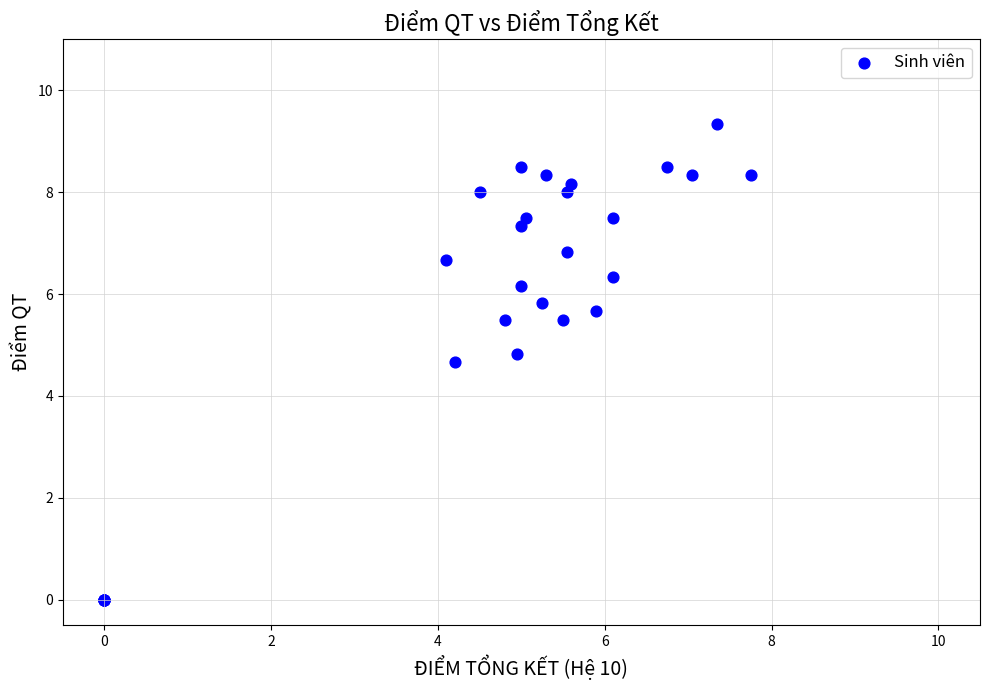

What Y value in the scatter plot is closest to 4?

4.7